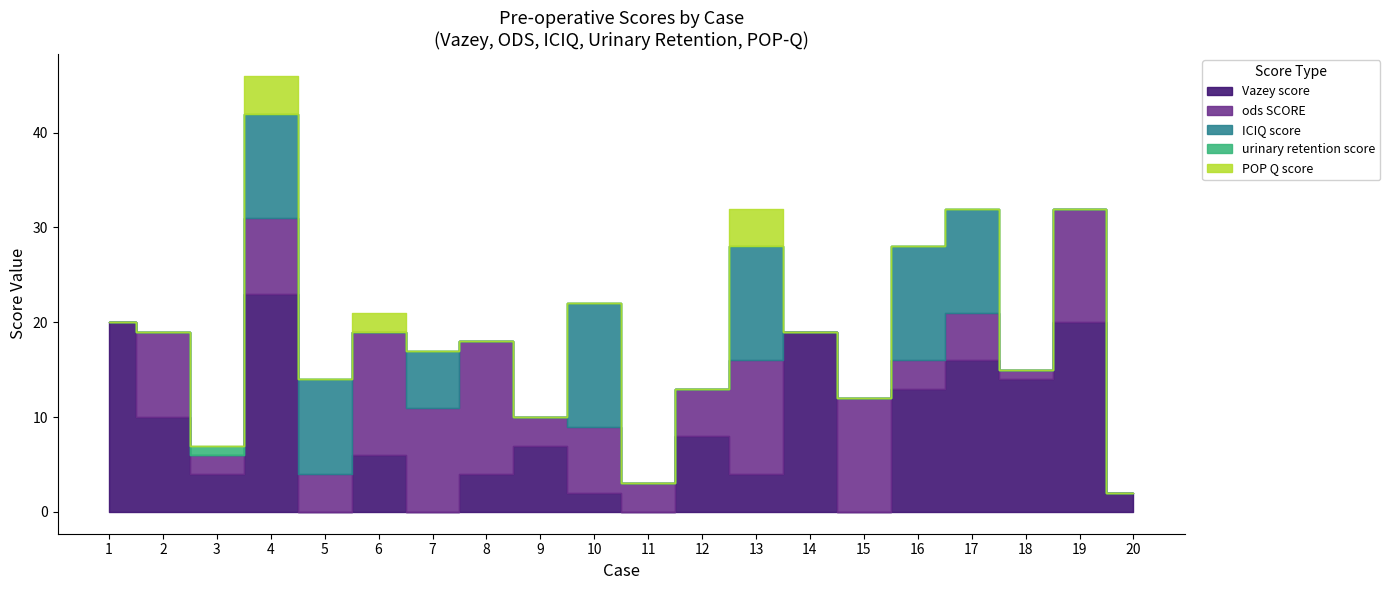

The ods SCORE pre series shows 3 at 16. True or false?

True